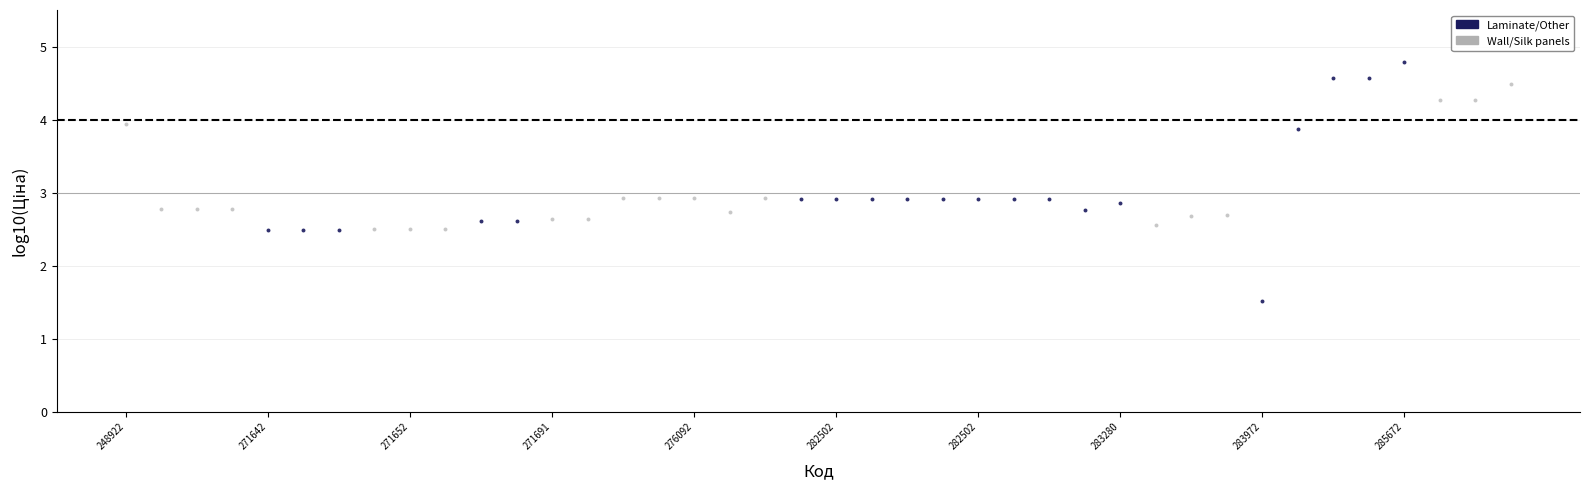

Which series has the widest spread of Y values?

Laminate/Other